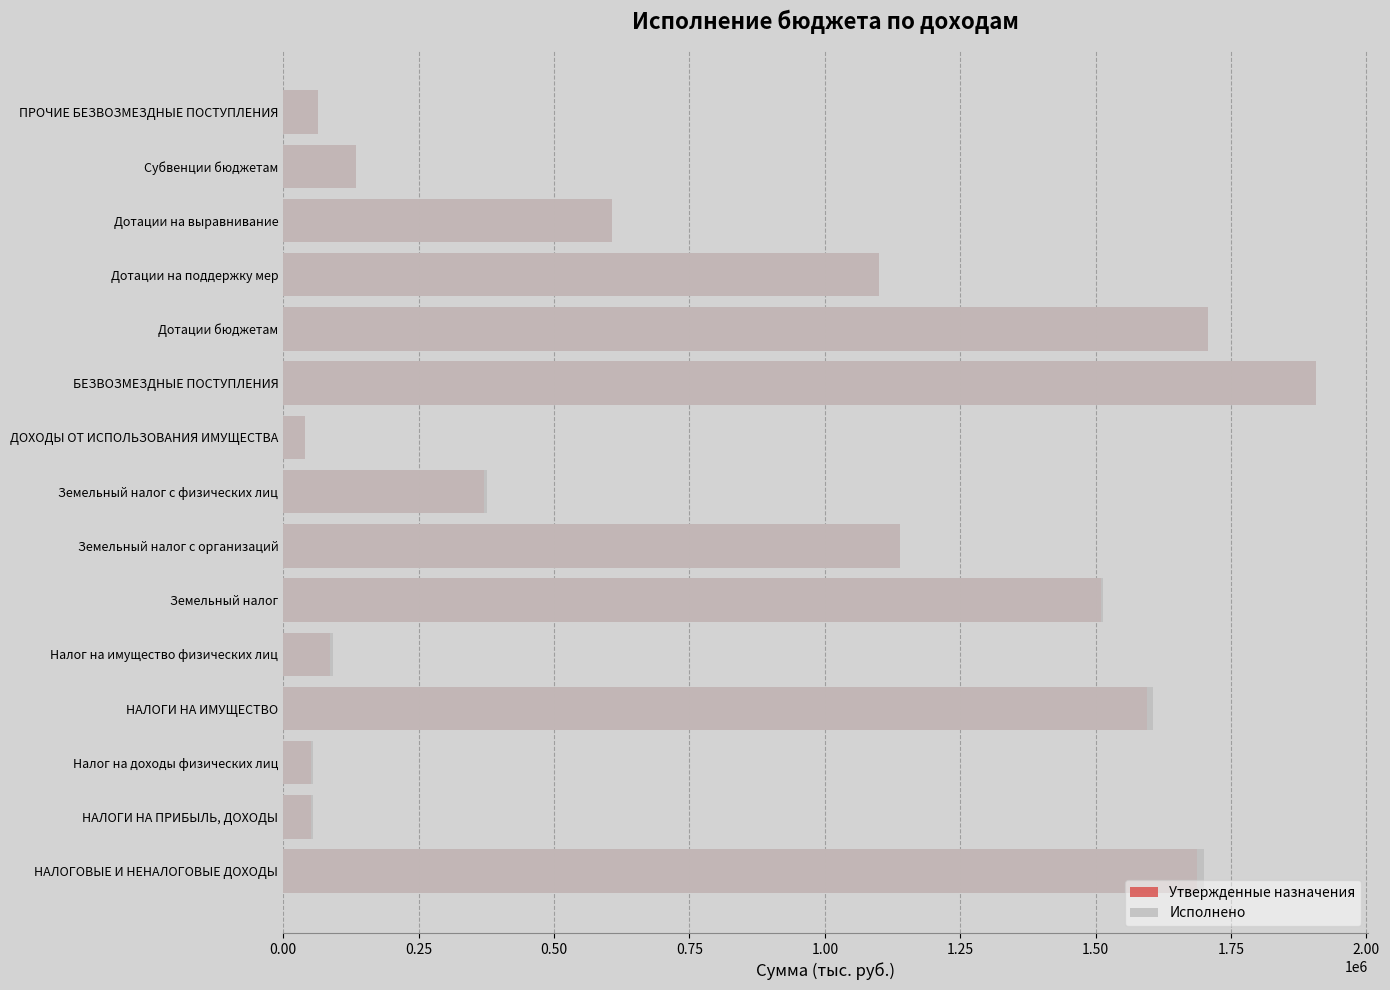

Reading right to left, extract all data points from this chart.

Утвержденные назначения: 65000.0	135094.0	607803.0	1099842.0	1707645.0	1907739.0	40000.0	371084.0	1138093.0	1509177.0	85545.0	1594722.0	52144.0	52144.0	1686866.0
Исполнено: 65000.0	135094.0	607803.0	1099842.0	1707645.0	1907739.0	39999.2	376094.3	1138093.4	1514187.7	92088.3	1606276.0	54328.6	54328.6	1700603.8